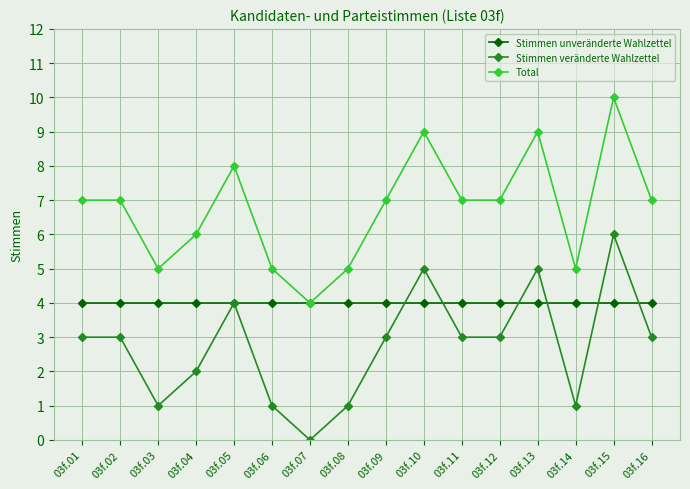

What is the value of the Total point at the 5th from the left?

8